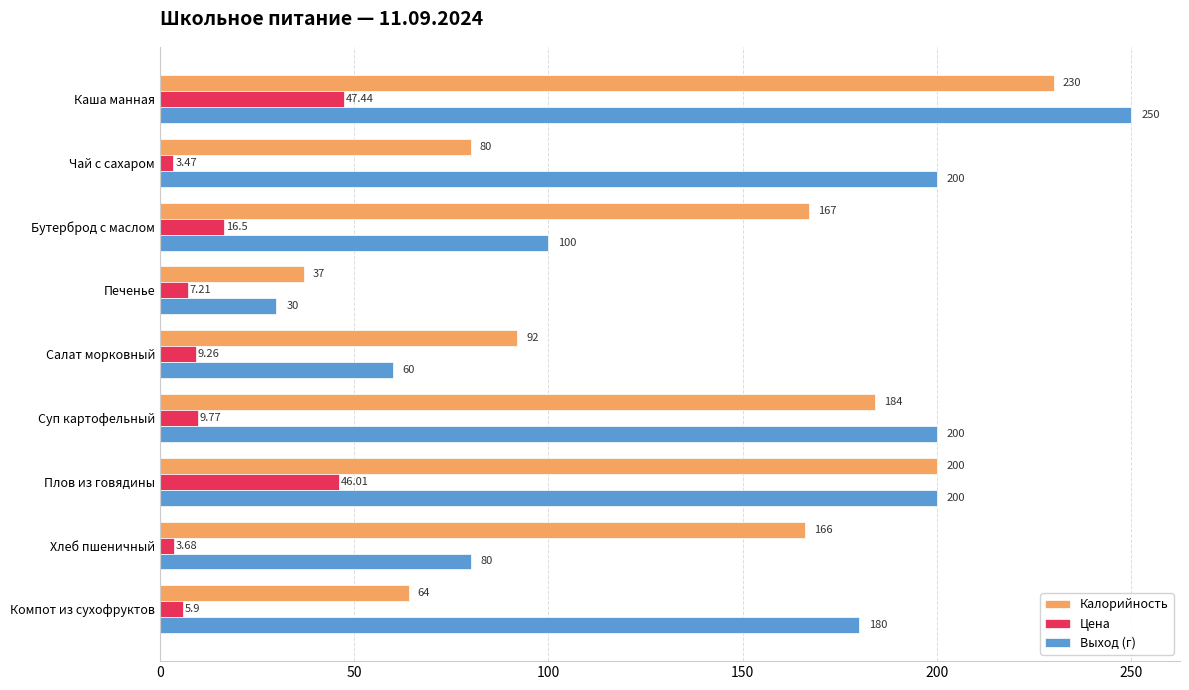

List the series in order of their peak value, lowest first.

Цена, Калорийность, Выход (г)